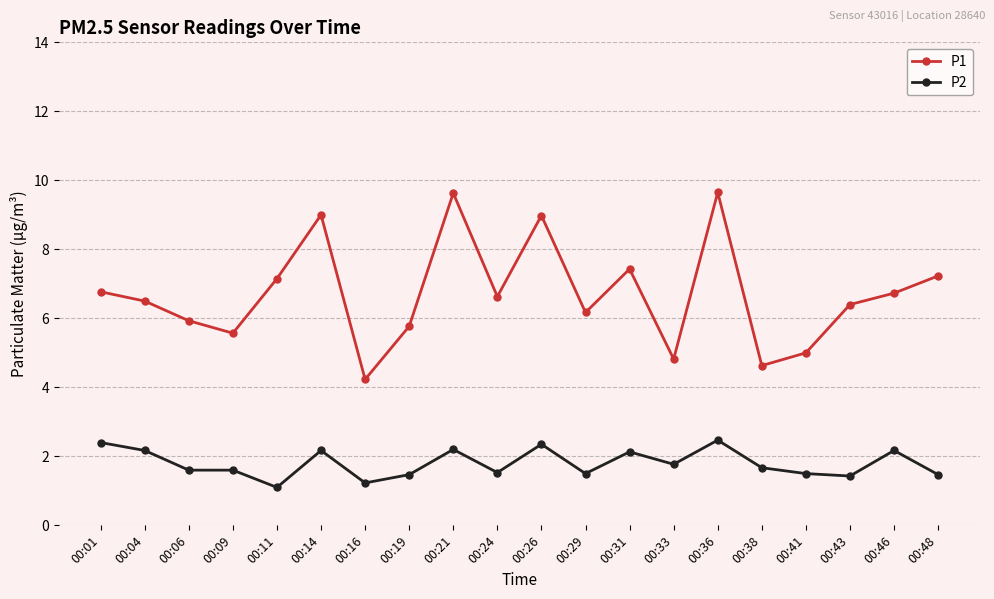

True or false: P2 and P1 intersect in this chart.

False